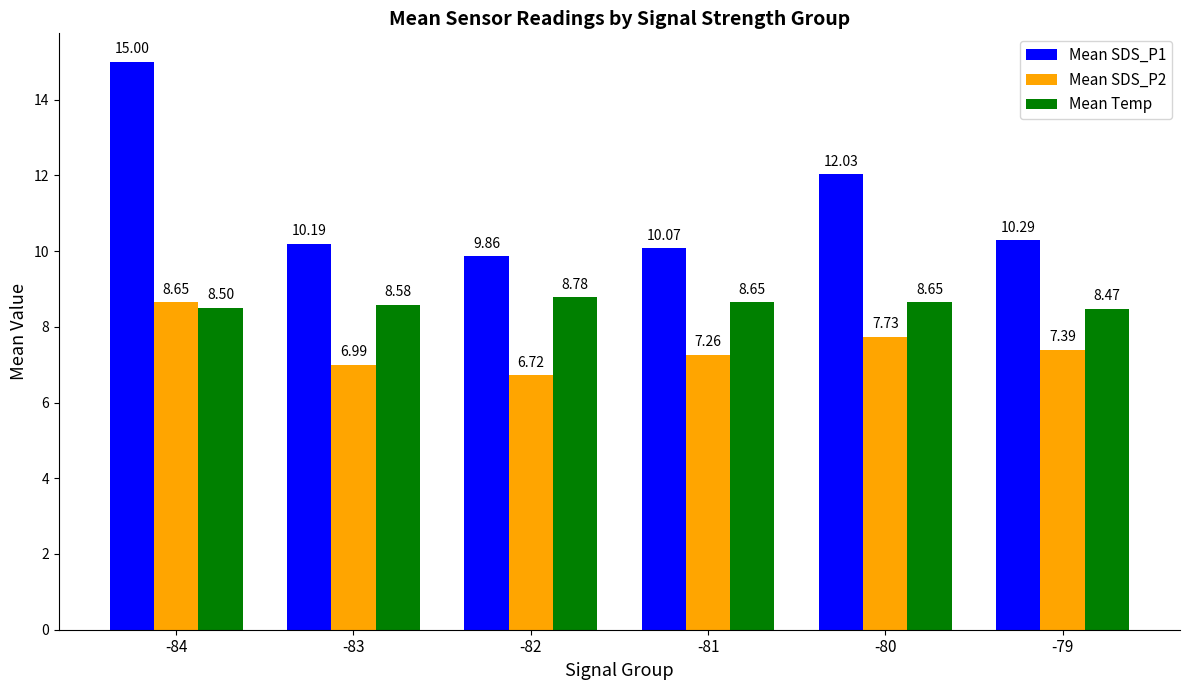

At which category is the sum across all series the highest?

-84